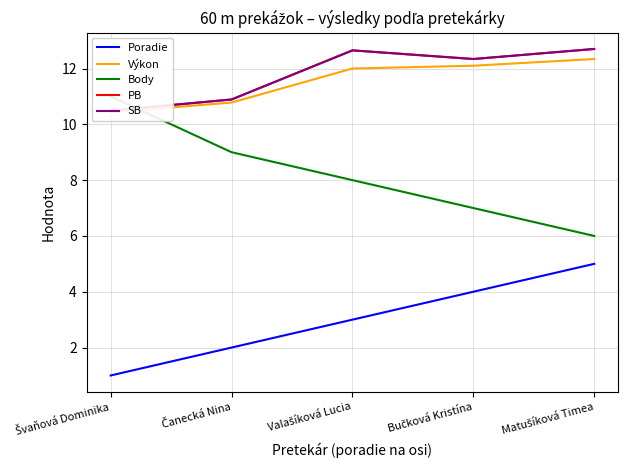

Reading left to right, what are all the values shown in this chart?

Poradie: 1.0	2.0	3.0	4.0	5.0
Výkon: 10.4	10.8	12.0	12.1	12.3
Body: 11.0	9.0	8.0	7.0	6.0
PB: 10.5	10.9	12.7	12.3	12.7
SB: 10.5	10.9	12.7	12.3	12.7